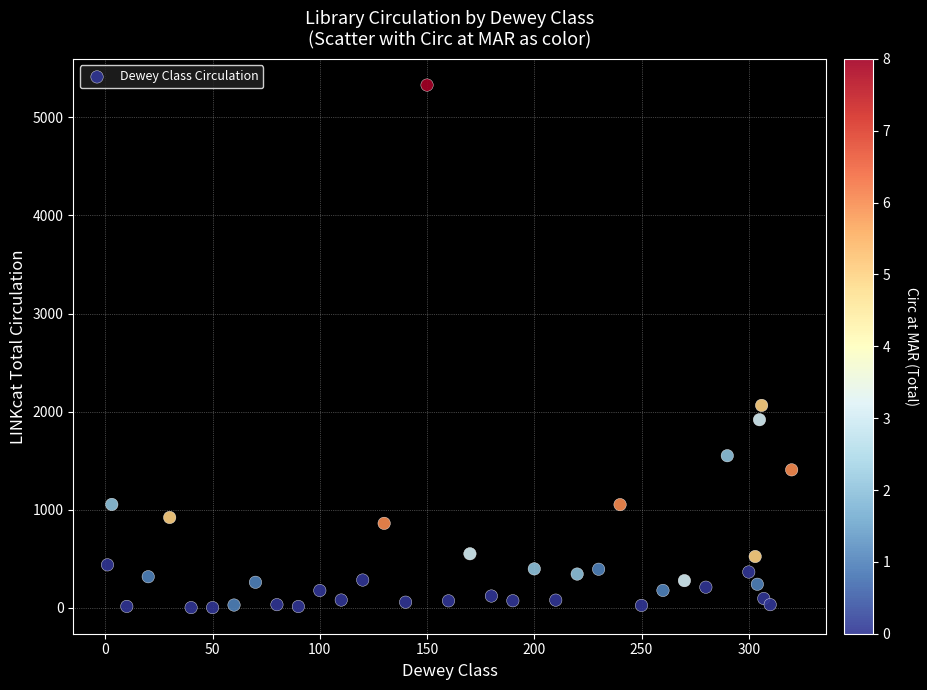

What Y value in the scatter plot is closest to 2665?

2063